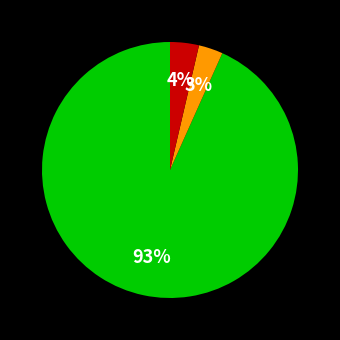

Is there a majority slice in this chart?

Yes